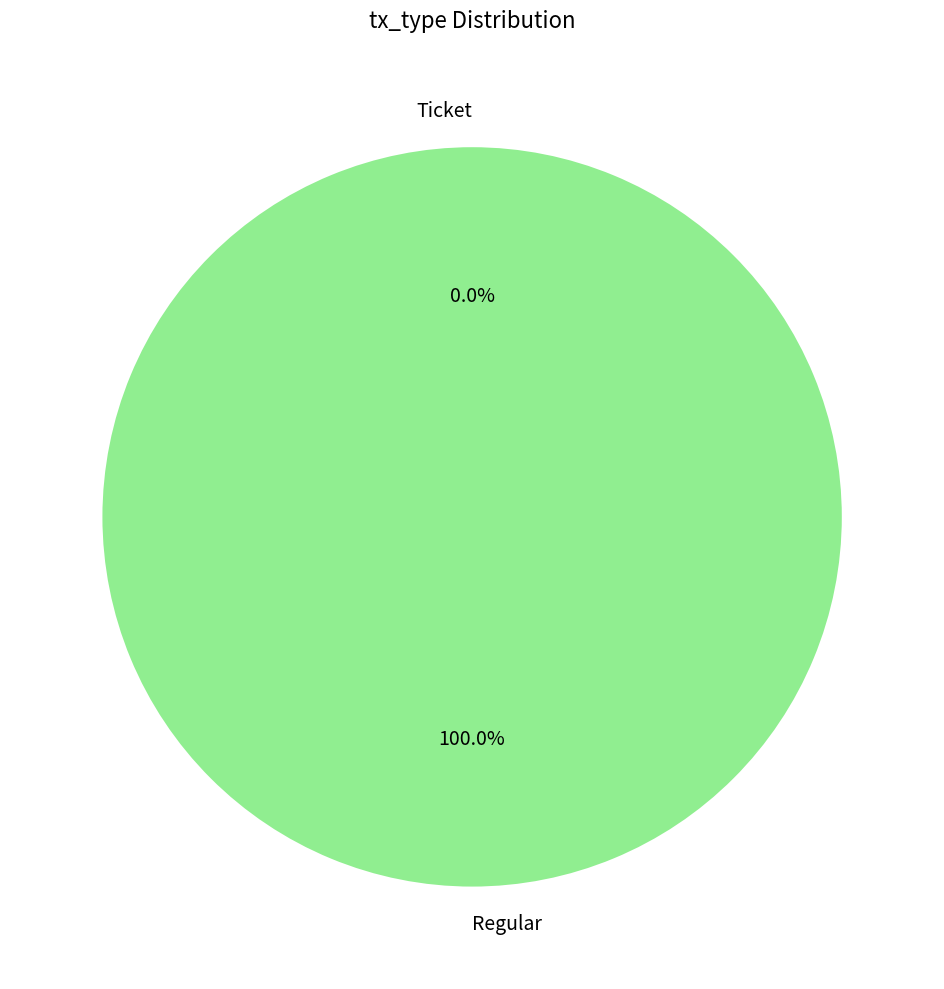

Which has a higher value, Regular or Ticket?

Regular